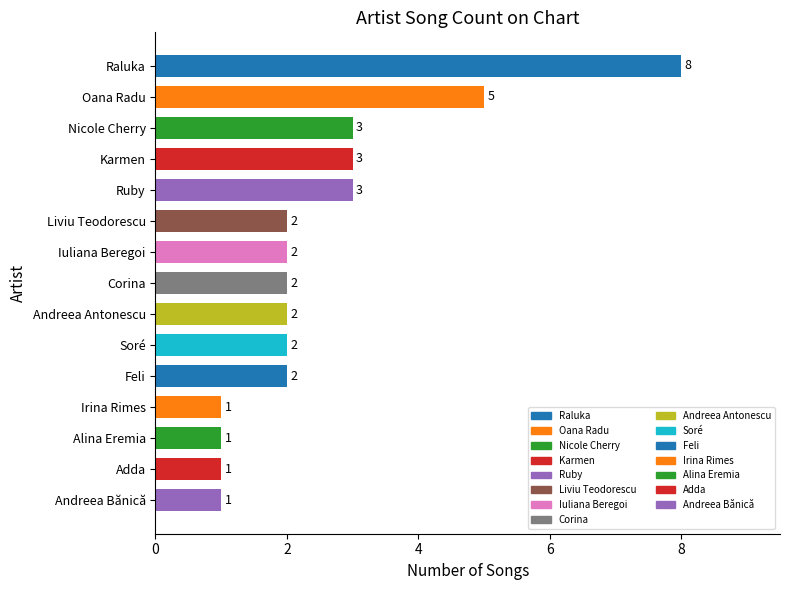

What is the value of the 6th bar from the top?

2